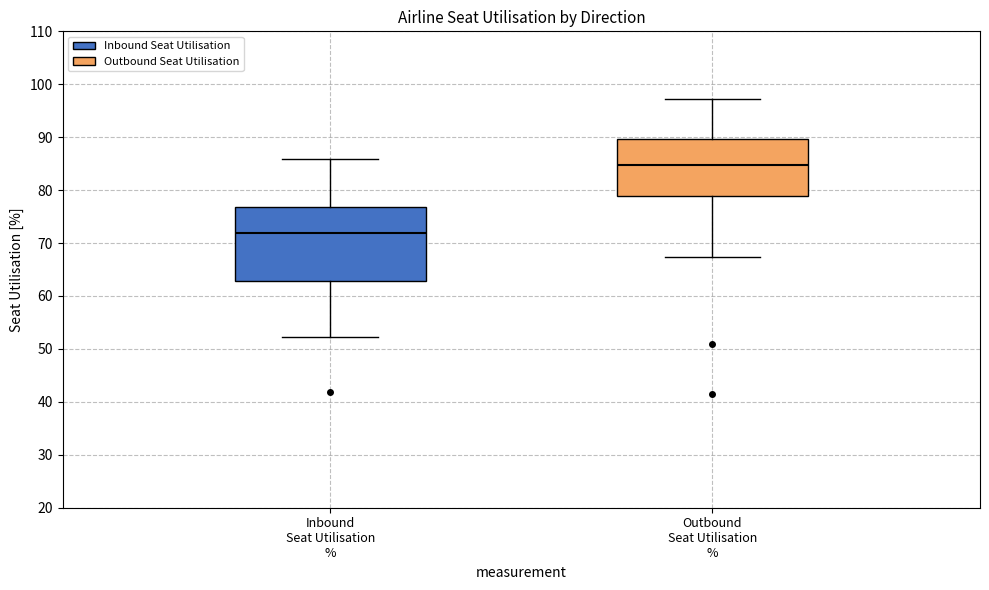

Where does the median line of the box for Outbound Seat Utilisation % sit on the y-axis? The values are not printed on the chart, so give them approximately, as read against the axis.

85